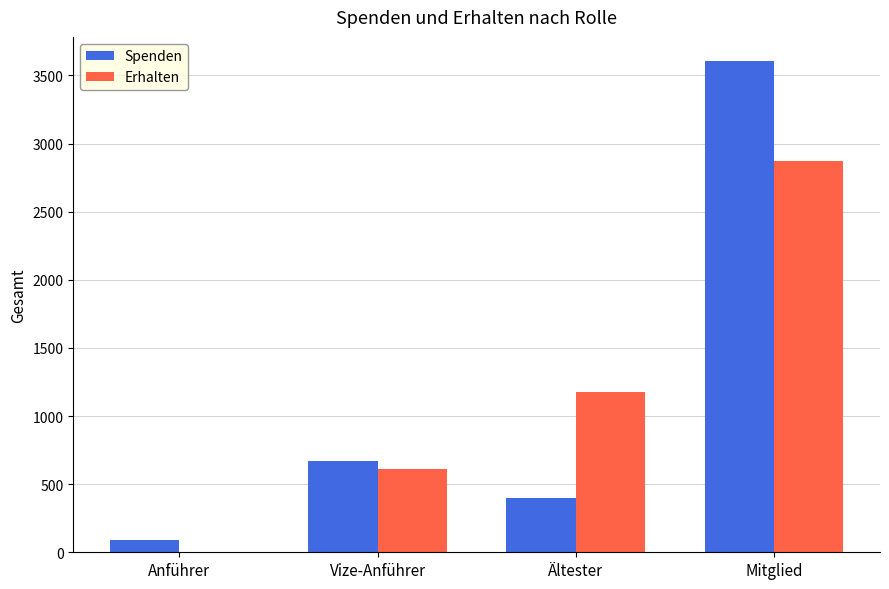

What is the difference between the Spenden values at Anführer and Mitglied?

3513